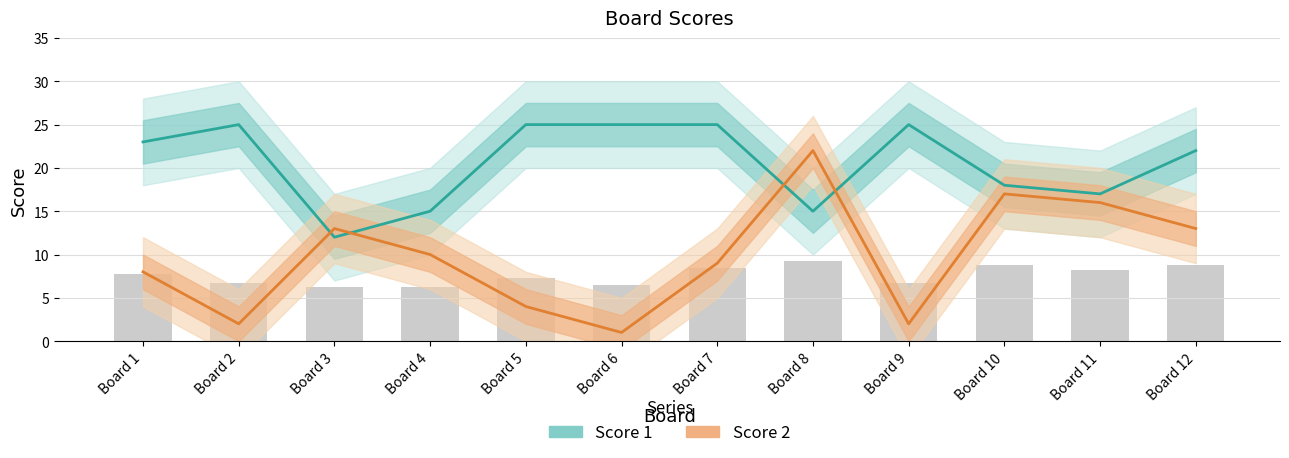

Count the number of data series in this chart.

2